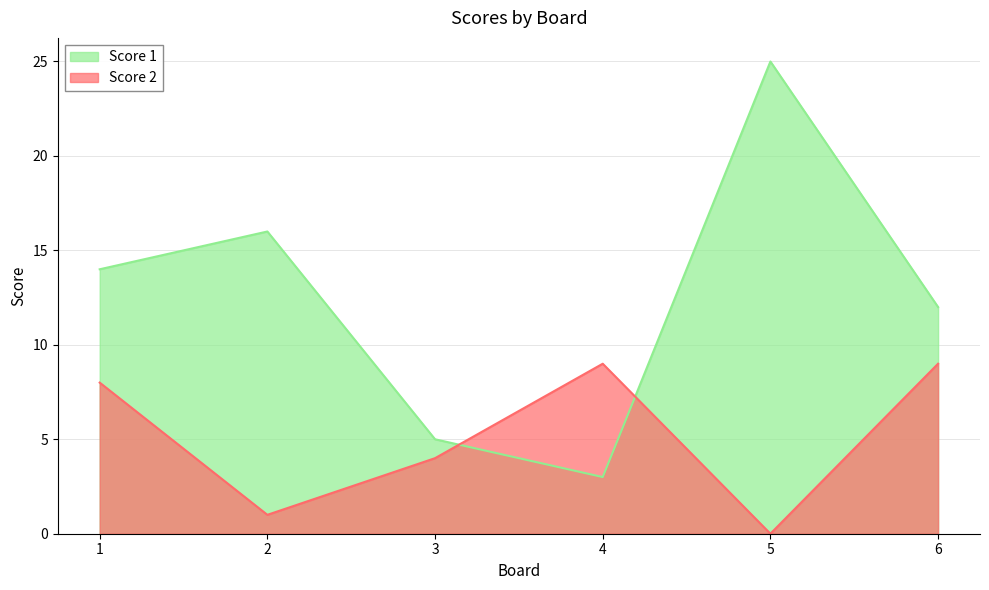

What is the average value of the Score 2 series?

5